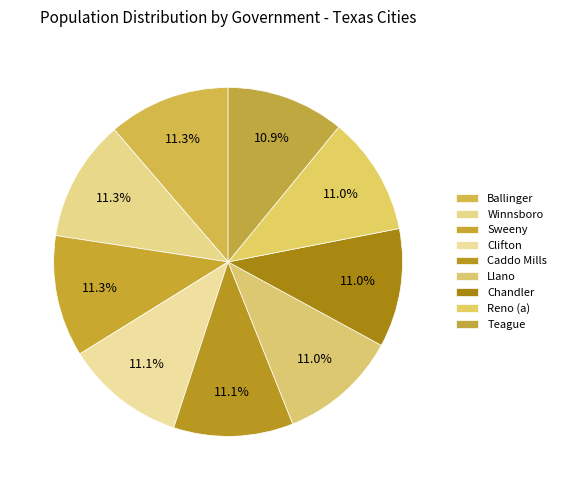

Count the number of slices in the pie.

9